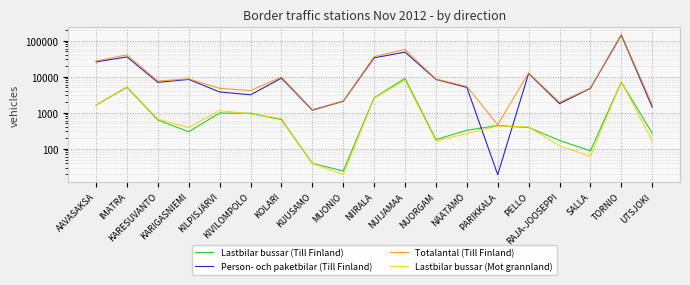

At which category does Lastbilar bussar (Till Finland) reach its first local valley?

KARIGASNIEMI